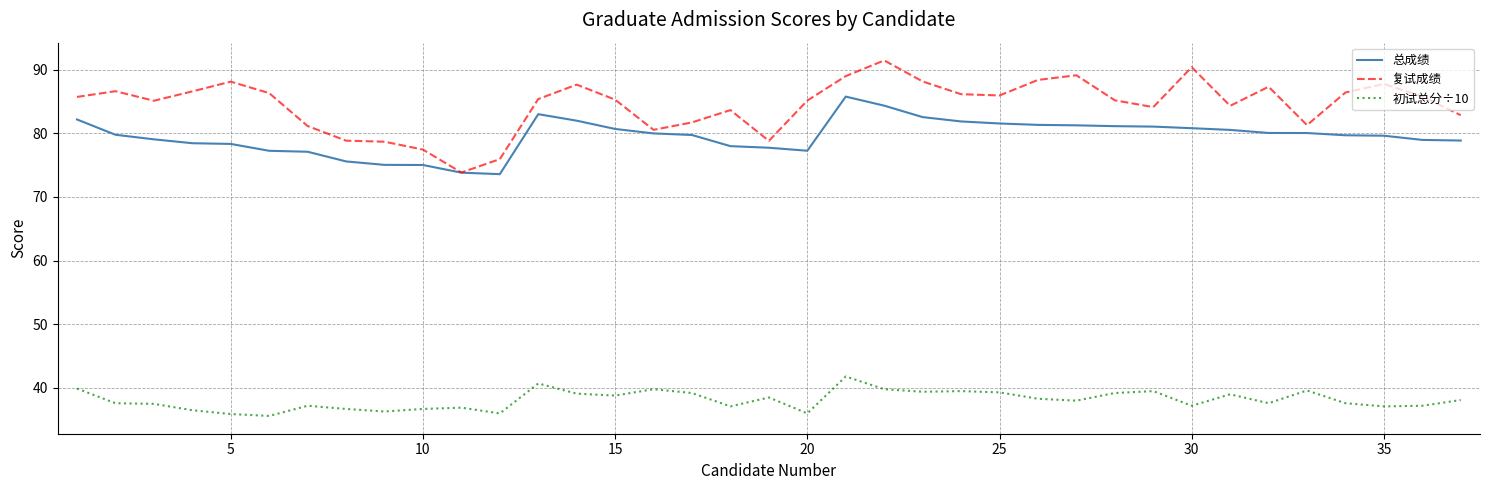

True or false: 初试总分÷10 and 总成绩 intersect in this chart.

False